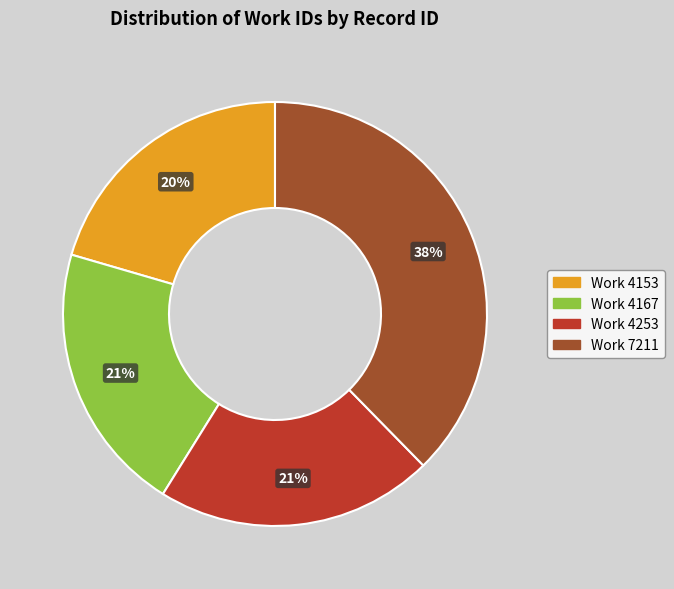

To the nearest percent, what is the average slice percentage?

25%